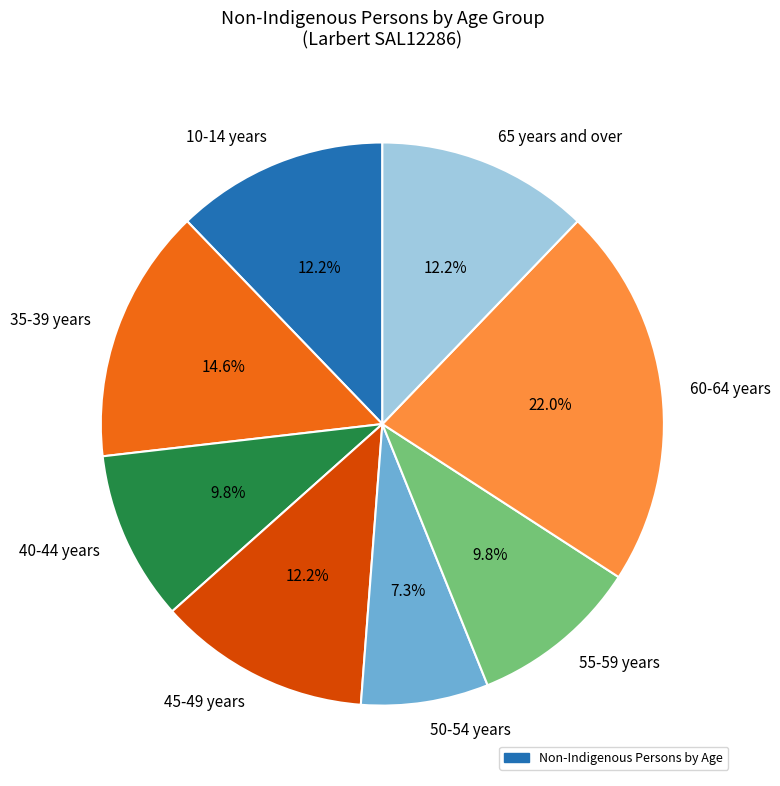

How many slices are in this pie chart?

8